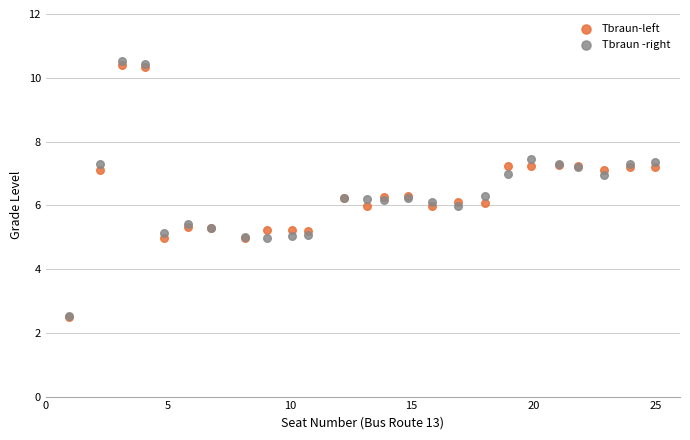

What are all the series names shown in the legend?

Tbraun-left, Tbraun -right